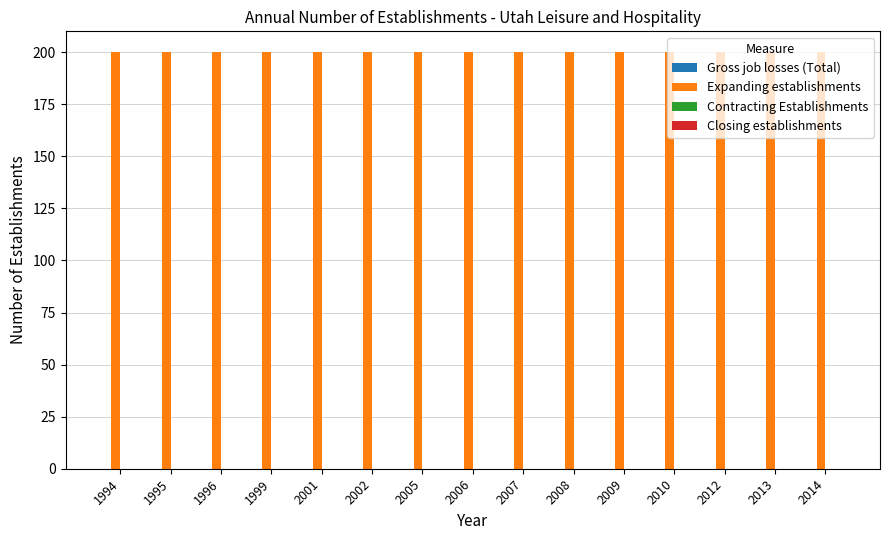

At how many categories does at least one series exceed 117?

15